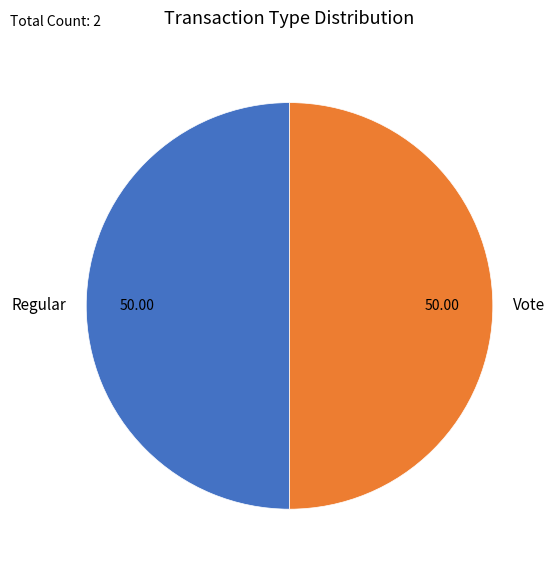

How many slices are in this pie chart?

2